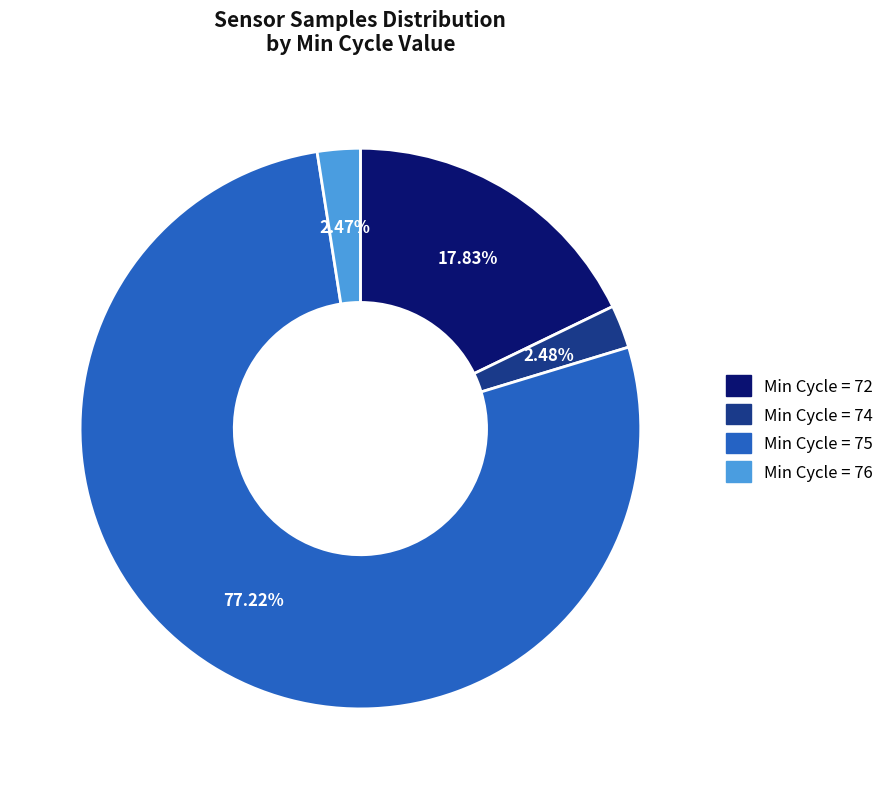

To the nearest percent, what is the average slice percentage?

25%